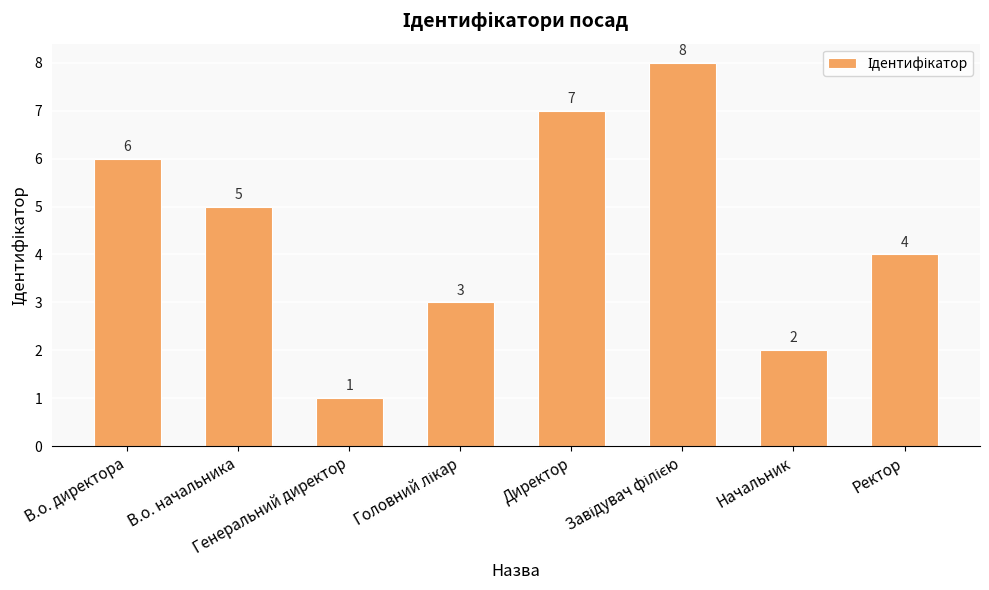

How many values are between 3 and 7?

5